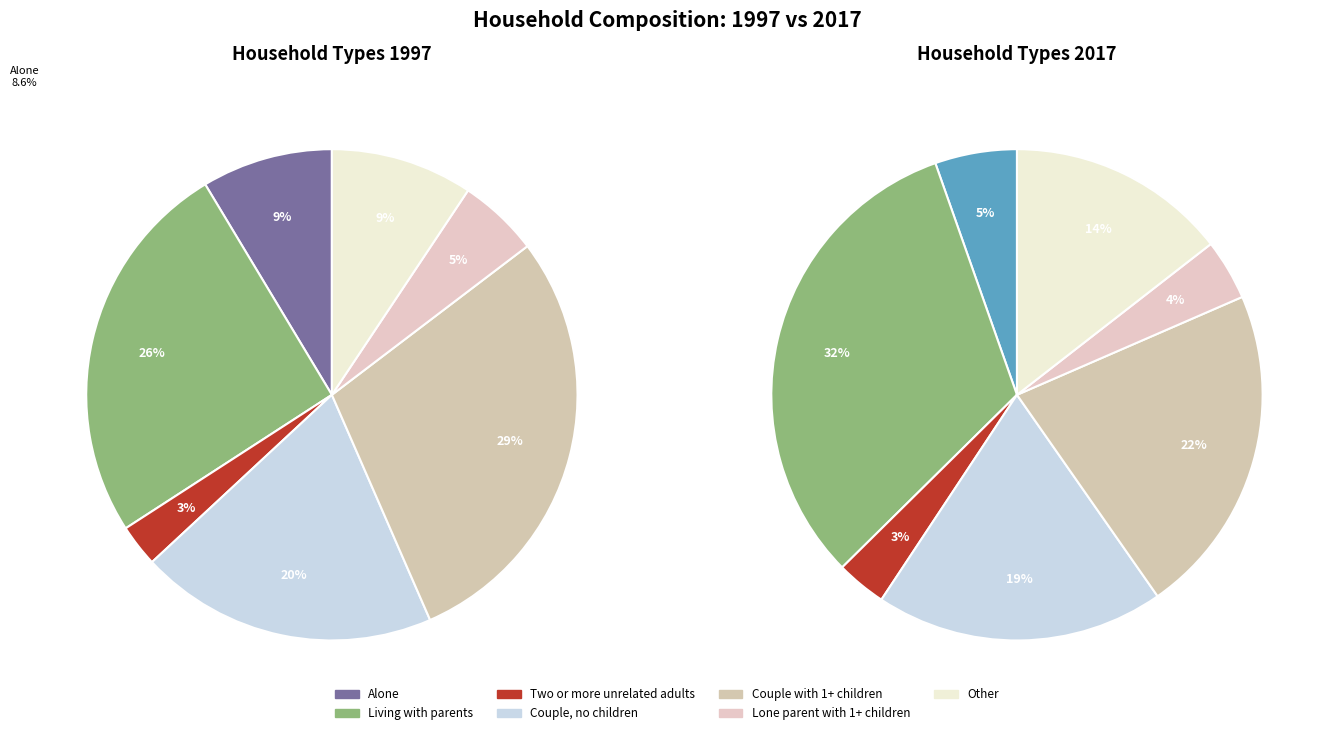

Is it true that Two or more unrelated adults is 16% of the pie?

False